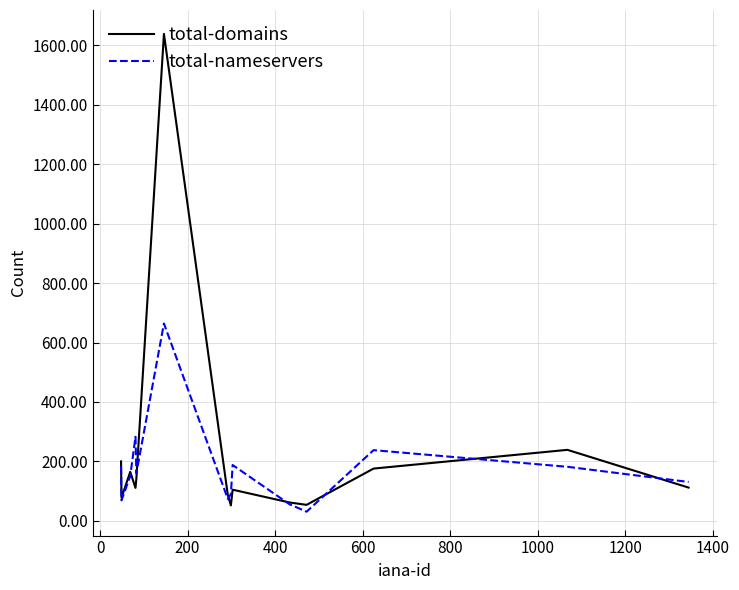

Does the chart display data point markers on the line(s)?

No